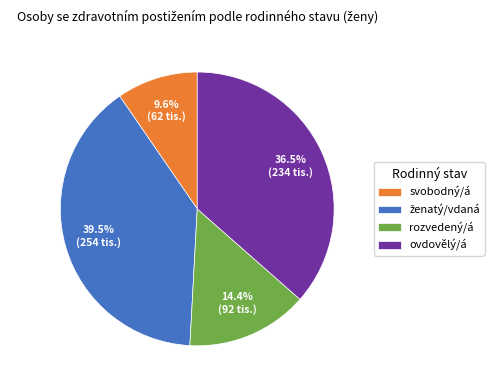

Does any single category account for the majority?

No